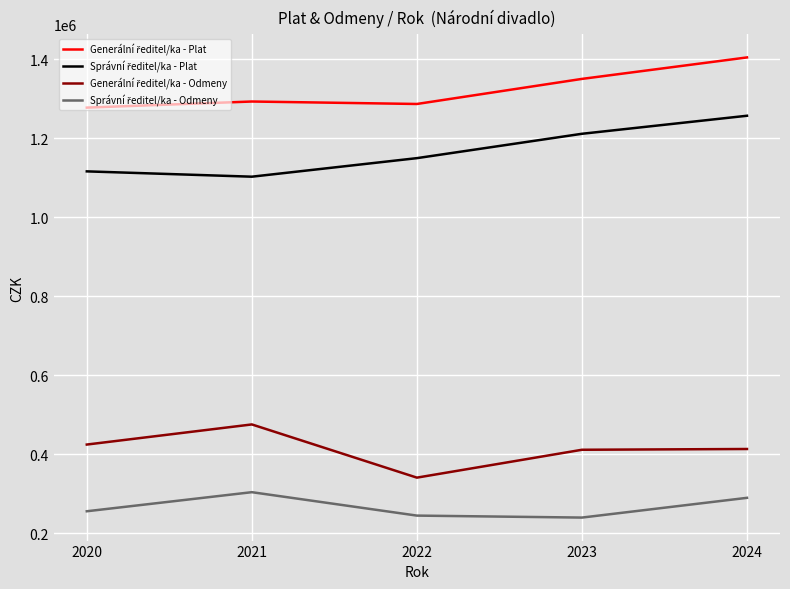

What is the difference between the highest and lowest values at 2021?

989248